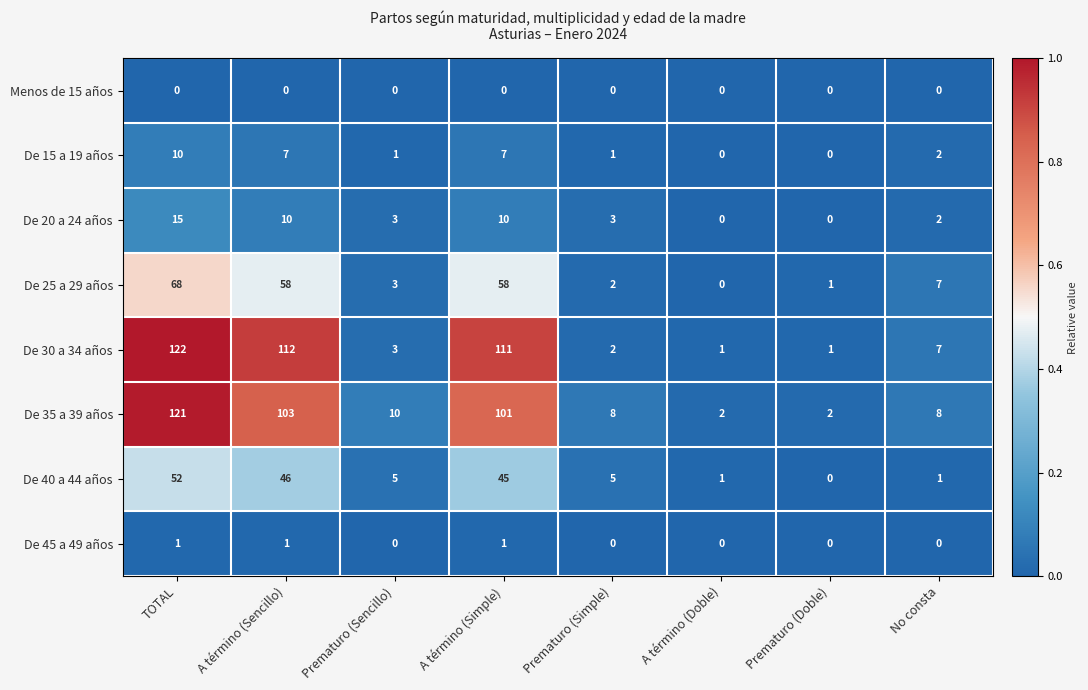

At which label does De 25 a 29 años reach its minimum?

A término (Doble)